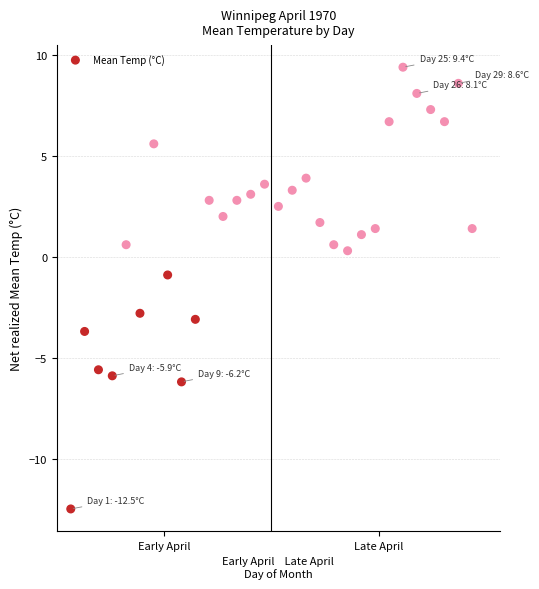

What is the range of Y values (max minus min)?

21.9